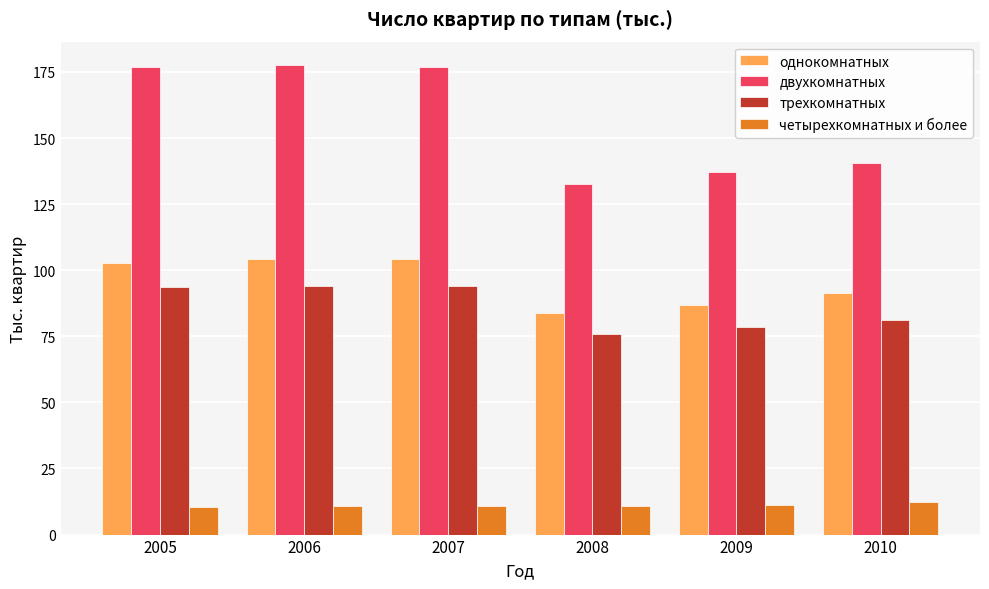

At which label does двухкомнатных reach its minimum?

2008